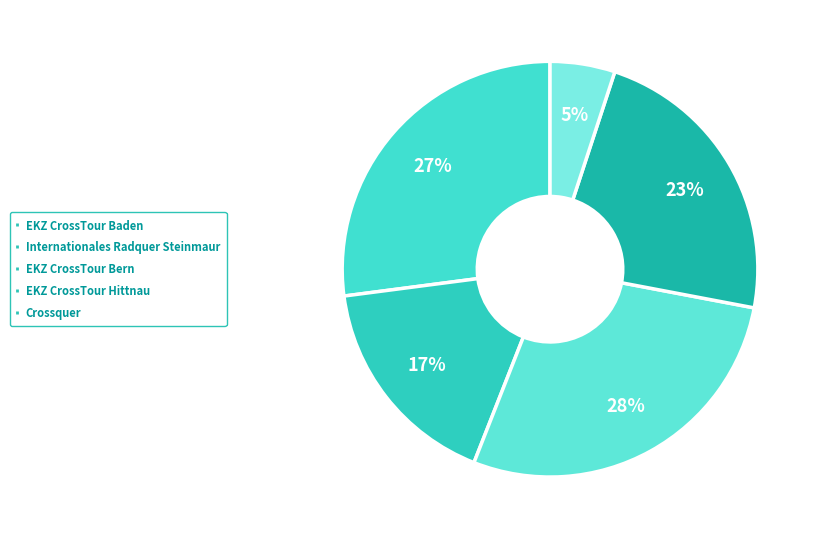

To the nearest percent, what portion does Internationales Radquer Steinmaur represent?

17%